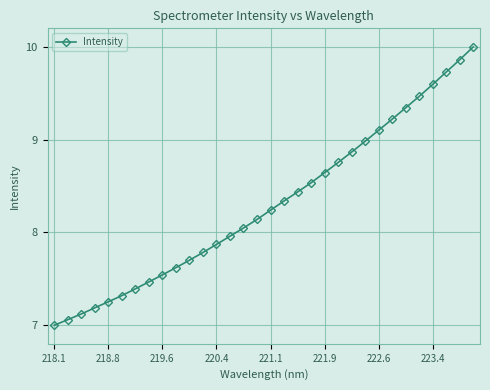

What is the sum of all values?

265.6